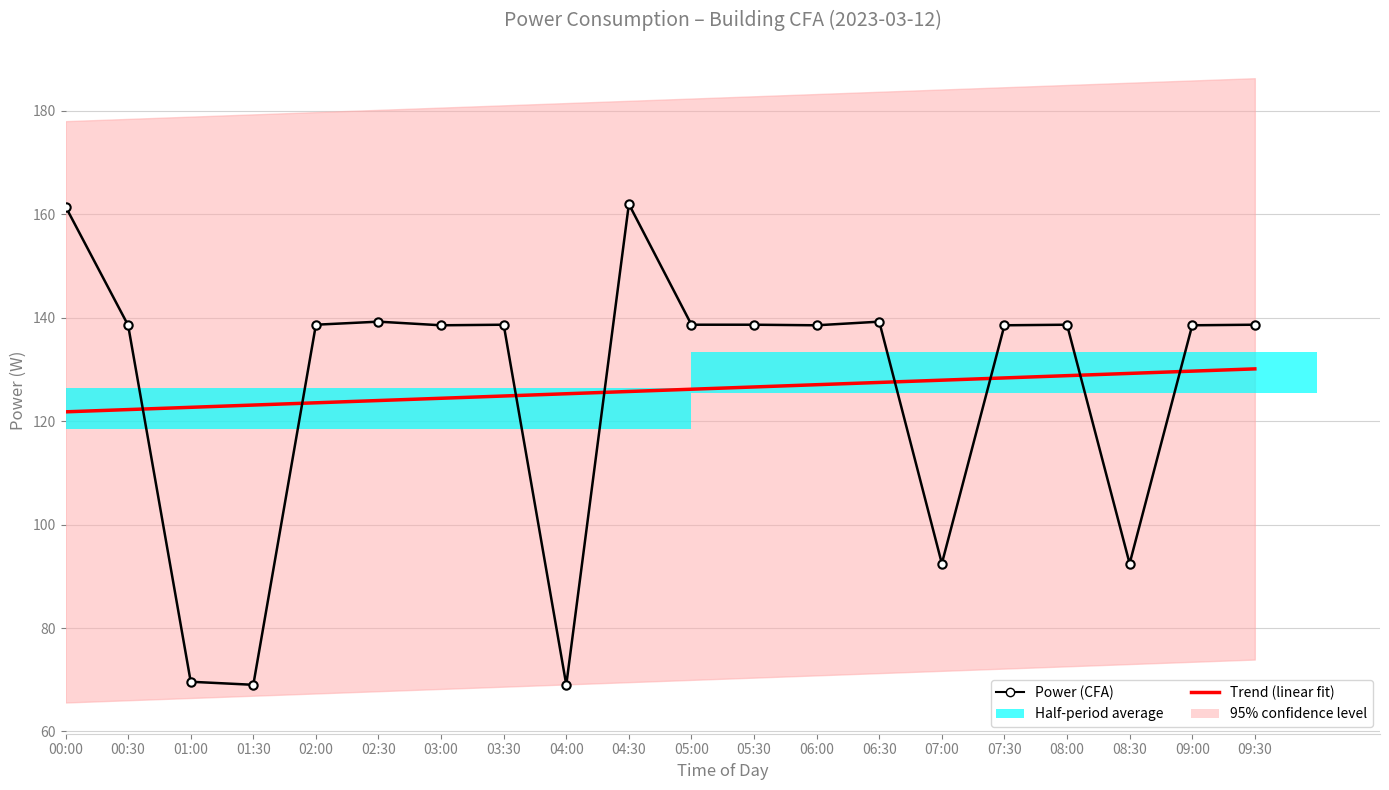

At which category is the sum across all series the highest?

04:30